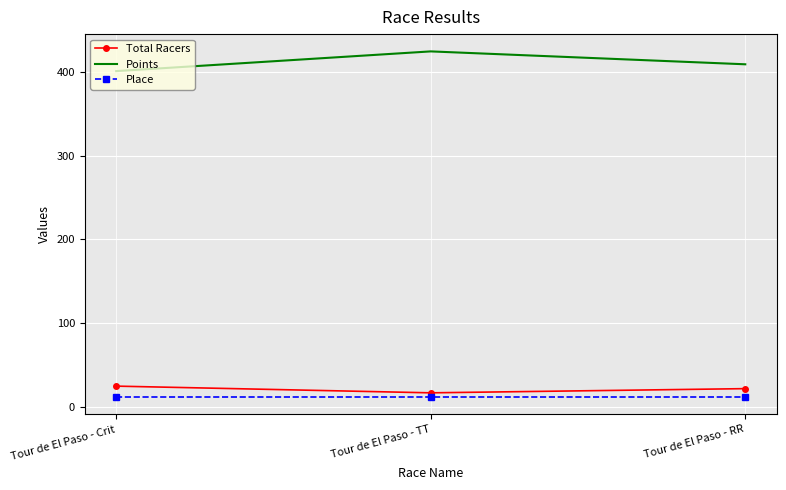

What is the total value across all series at Tour de El Paso - RR?

442.9